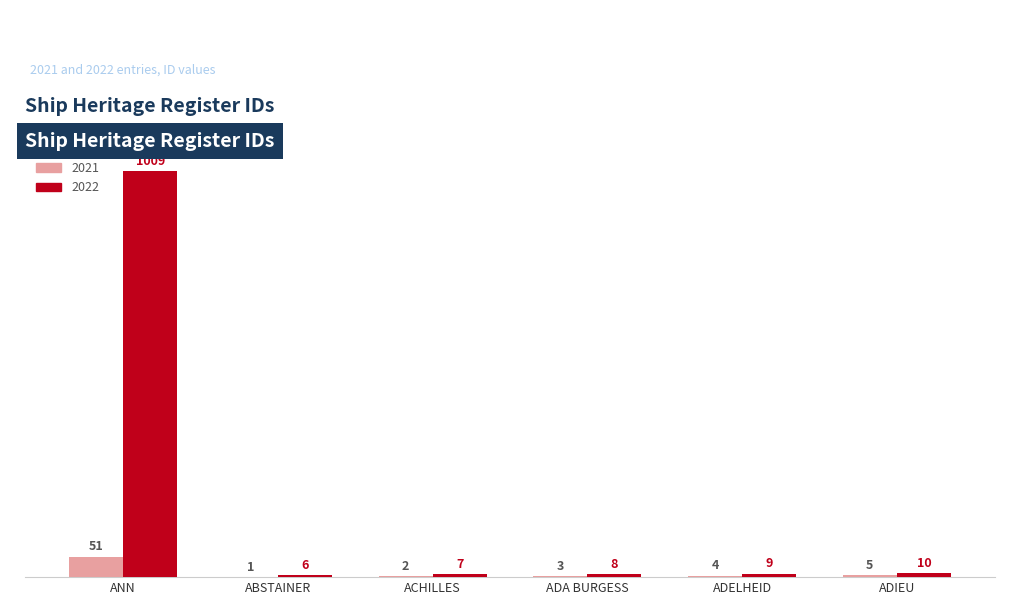

Reading left to right, extract all data points from this chart.

2021: ANN=51	ABSTAINER=1	ACHILLES=2	ADA BURGESS=3	ADELHEID=4	ADIEU=5
2022: ANN=1009	ABSTAINER=6	ACHILLES=7	ADA BURGESS=8	ADELHEID=9	ADIEU=10